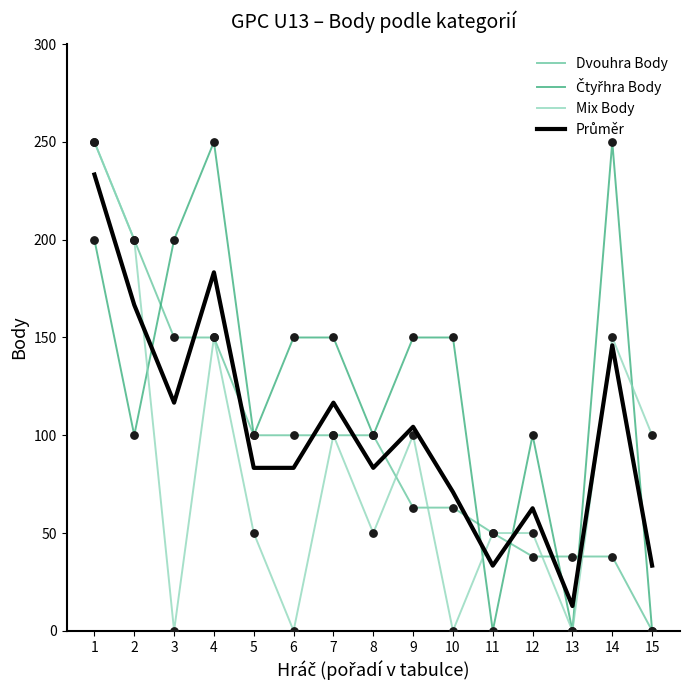

What is the total value across all series at 8?

333.3